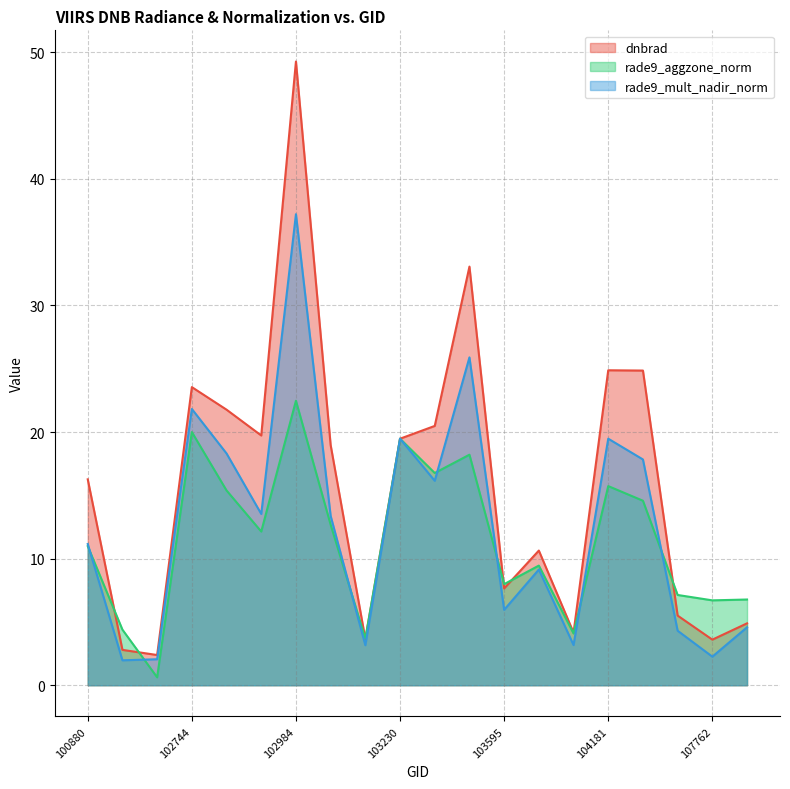

Where is the first local maximum for dnbrad?

102744